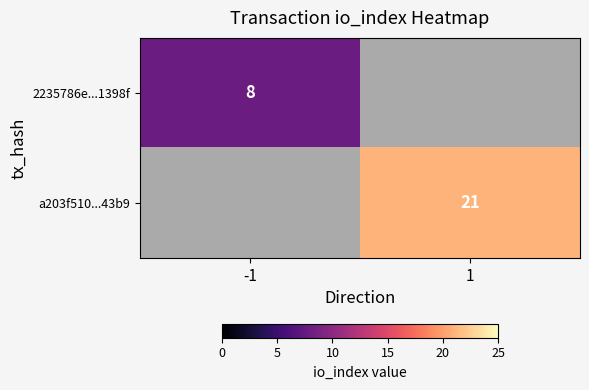

The value of a203f510...43b9 at 1 is 28. True or false?

False